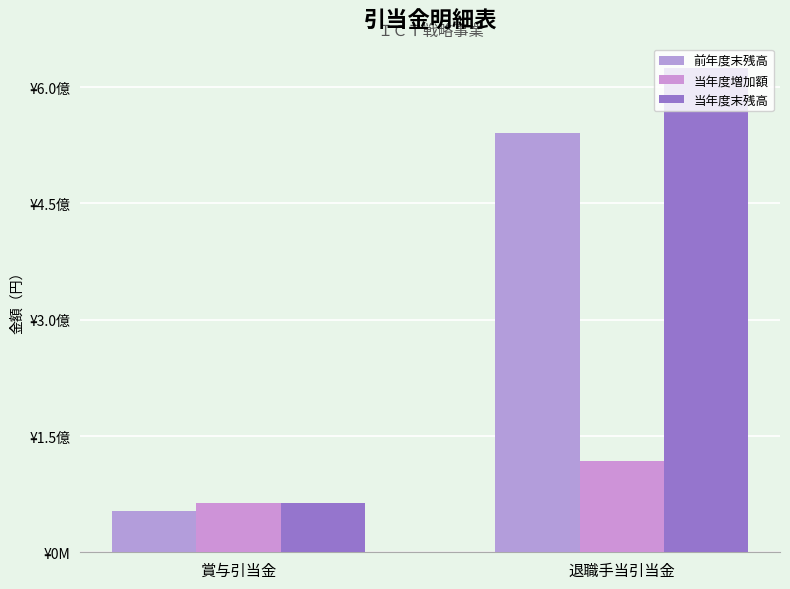

Reading left to right, extract all data points from this chart.

前年度末残高: 52662114	541513368
当年度増加額: 63078786	117709043
当年度末残高: 63078786	624909885